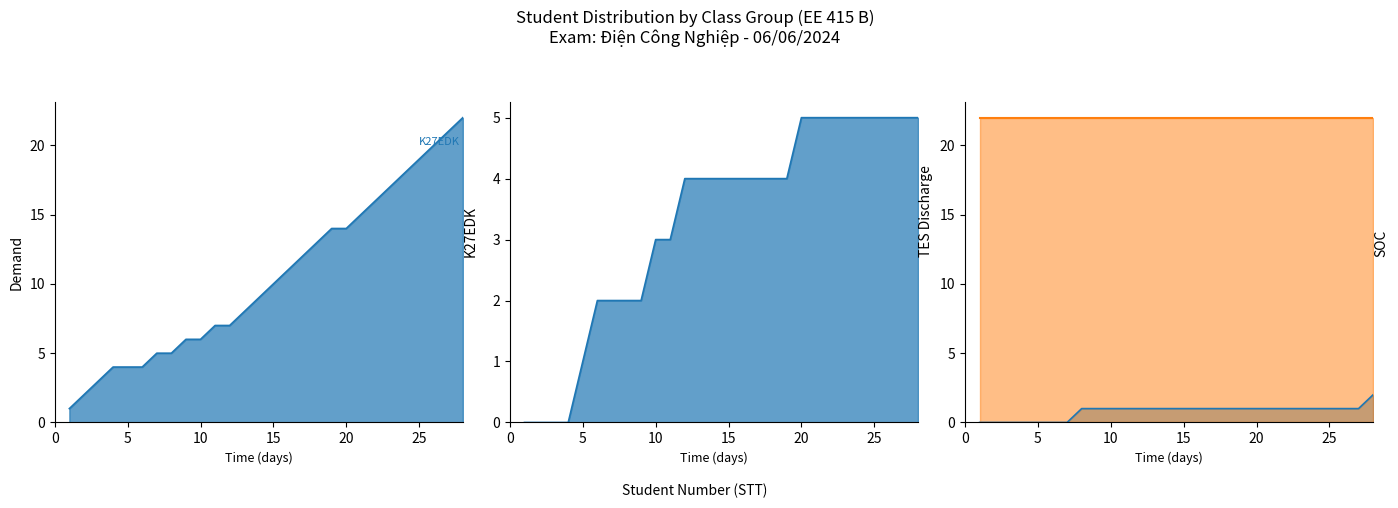

How many lines are shown in the chart?

4